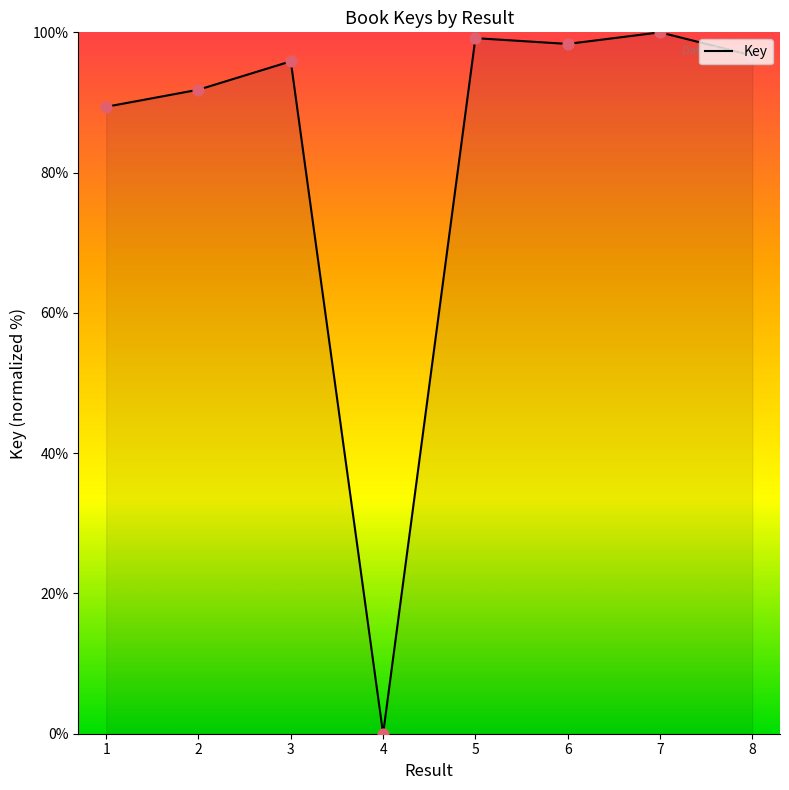

Approximately how many times larger is the value at 3 compared to 7?

1.0